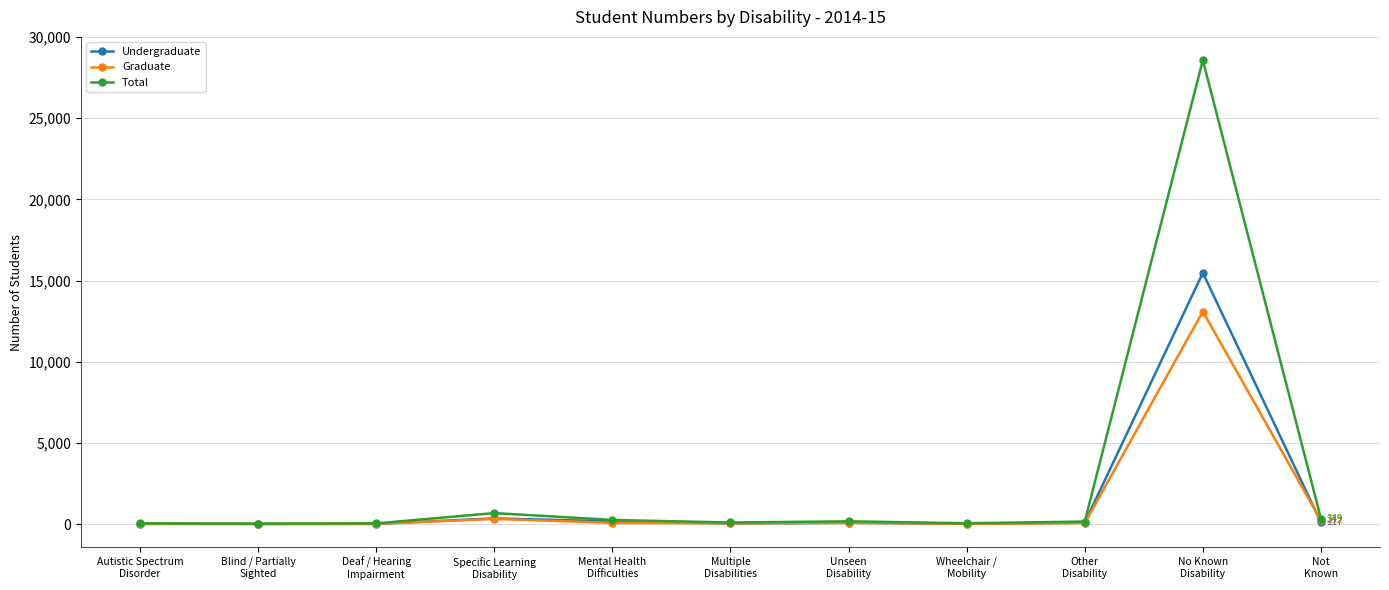

How many categories are shown in the chart?

11